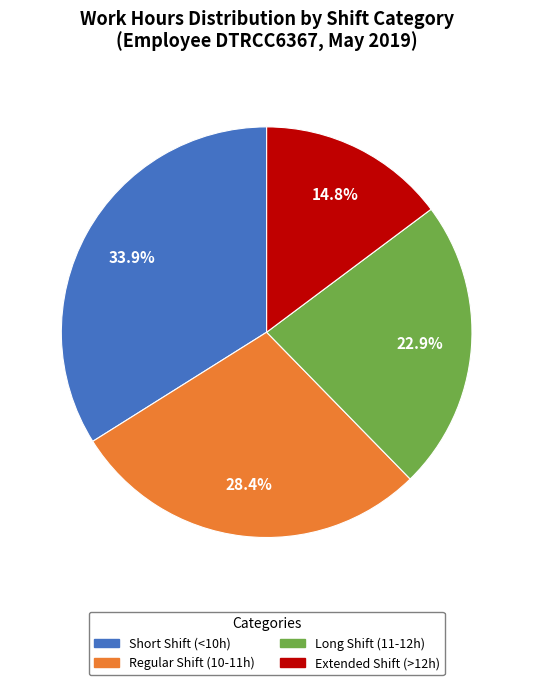

Which category has the smallest portion of the pie?

Extended Shift (>12h)